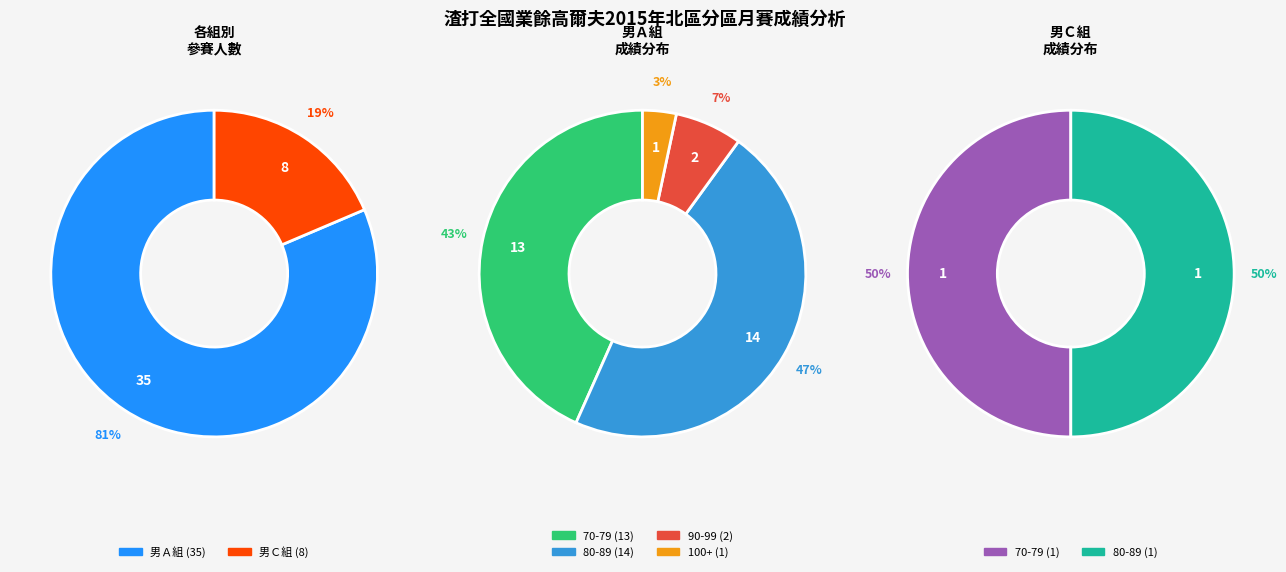

Combined, what portion of the pie is 男Ａ and 男Ｃ?

100.0%